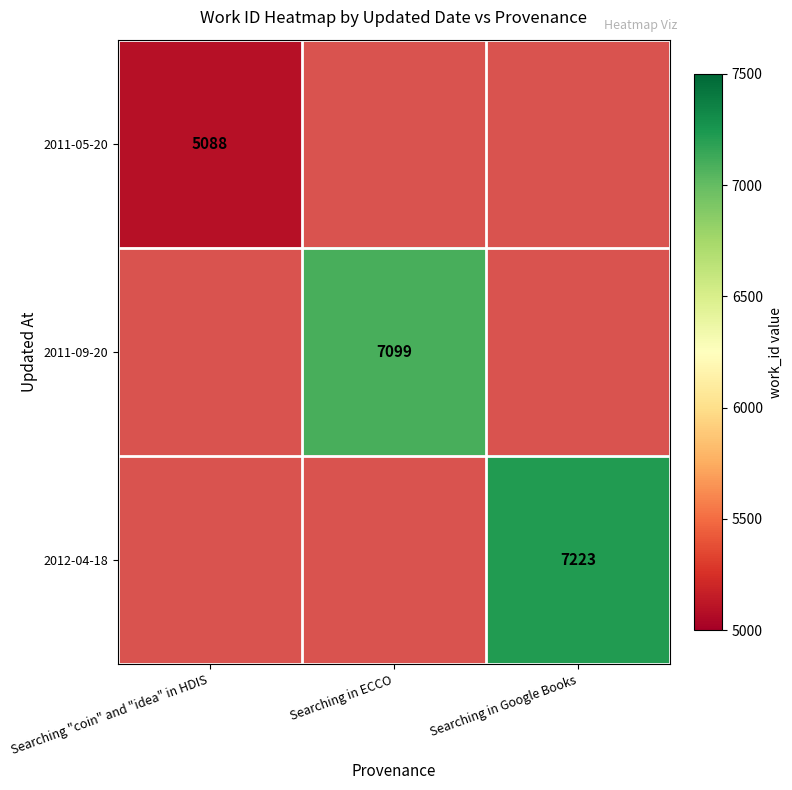

Which has a higher value, Searching in ECCO or Searching in Google Books?

Searching in Google Books